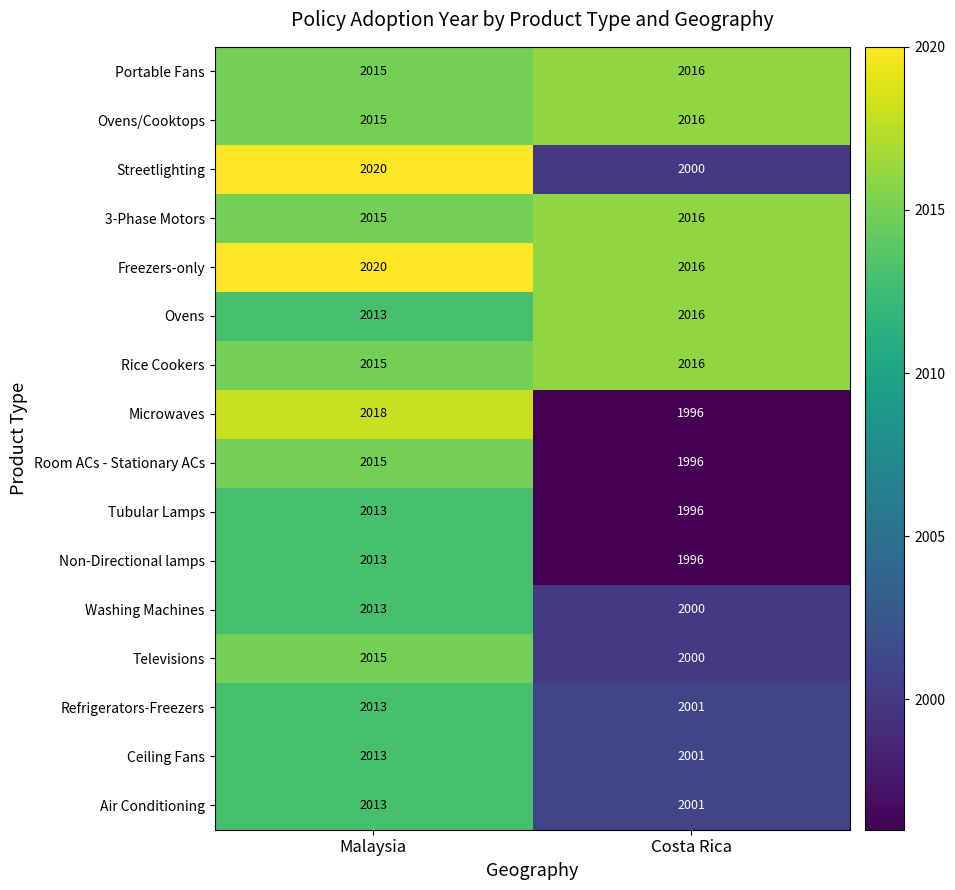

Which series has the largest total across all categories?

Freezers-only